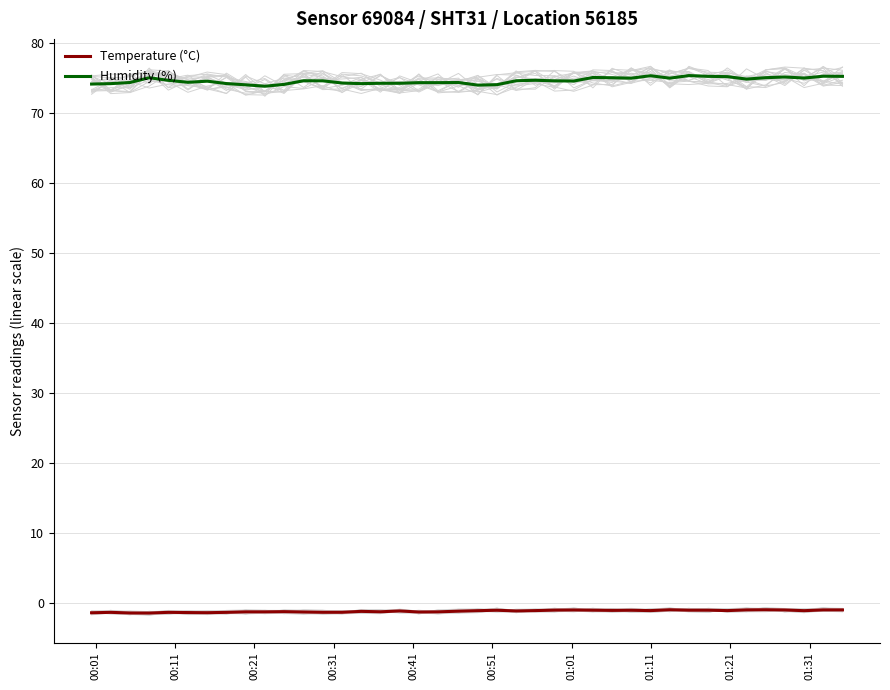

True or false: Humidity (%) and Temperature (°C) intersect in this chart.

False